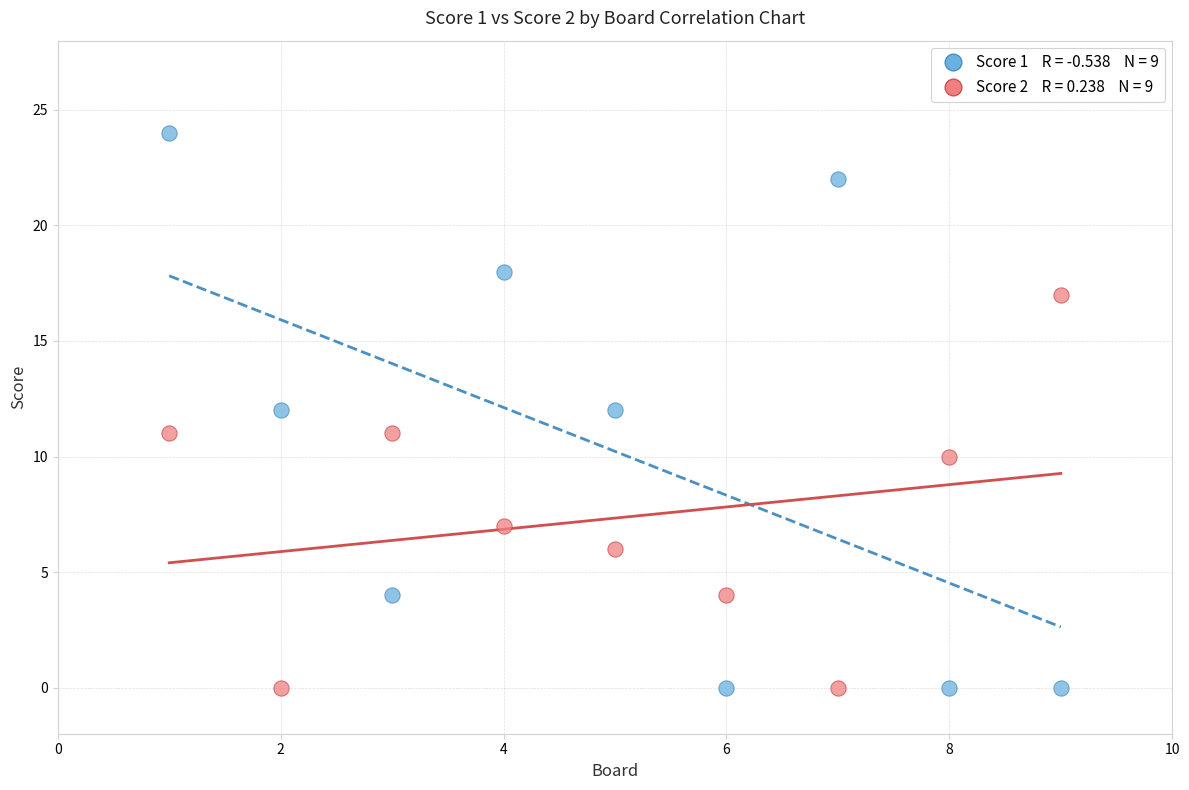

Across all data points, what is the range of X values (max minus min)?

8